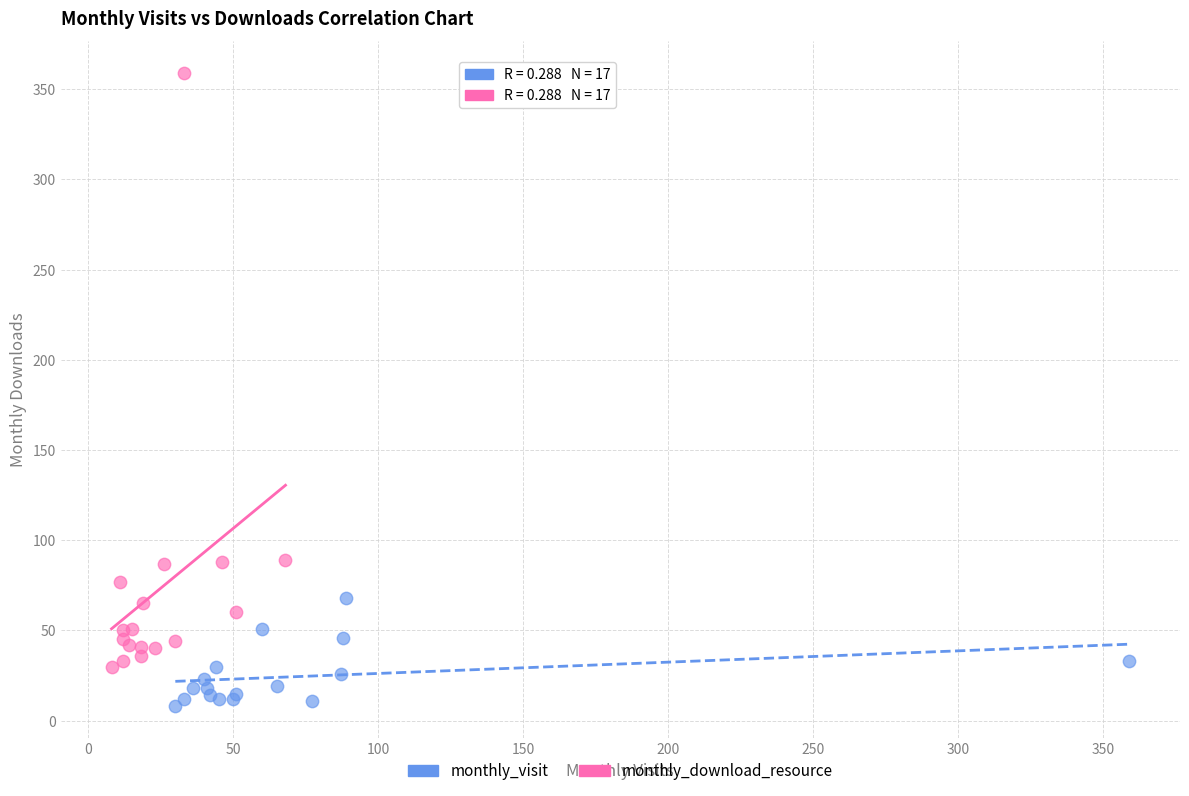

Which series contains the highest Y value?

monthly_download_resource